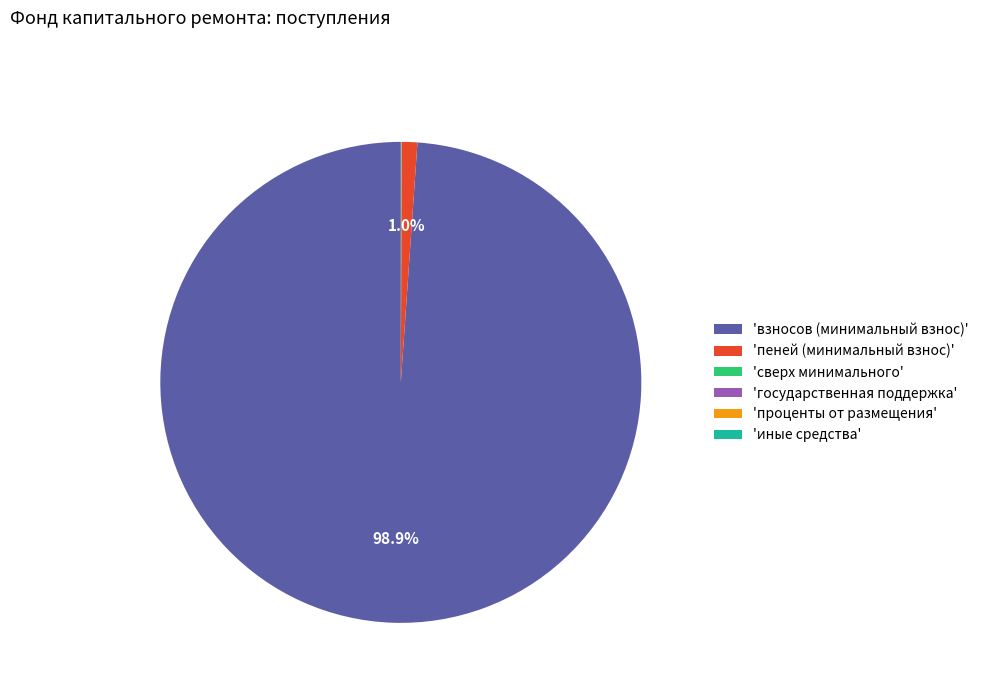

Which slice represents more than half of the pie?

'взносов (минимальный взнос)'